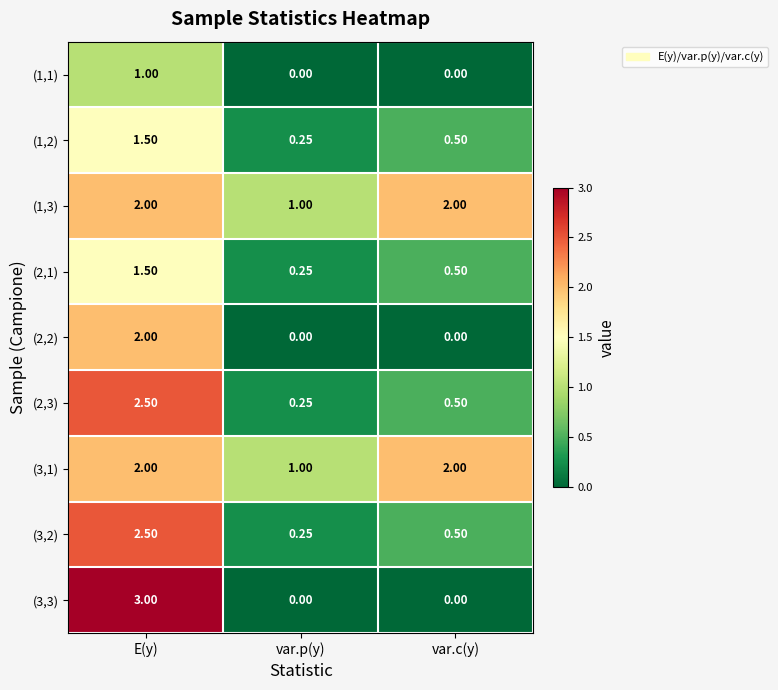

Is the value of (1,2) at var.c(y) greater than the value of (3,2) at E(y)?

No